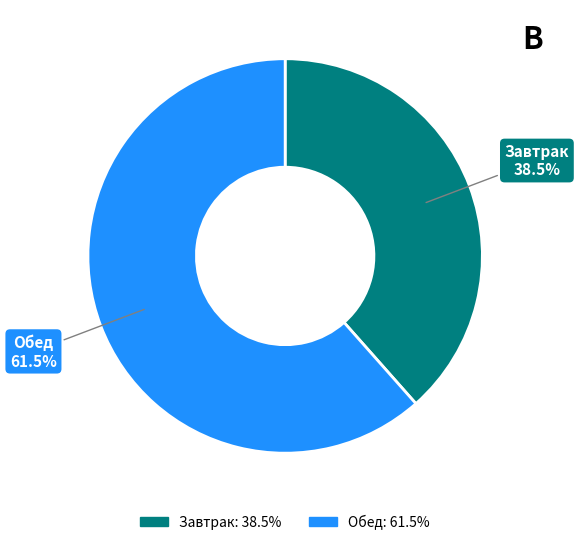

Count the number of slices in the pie.

2